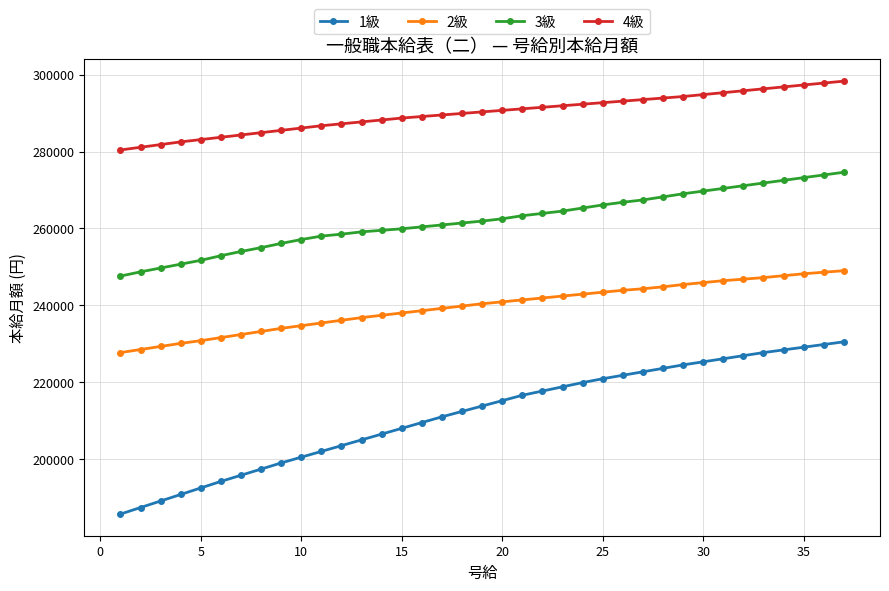

Which series has the largest total across all categories?

4級